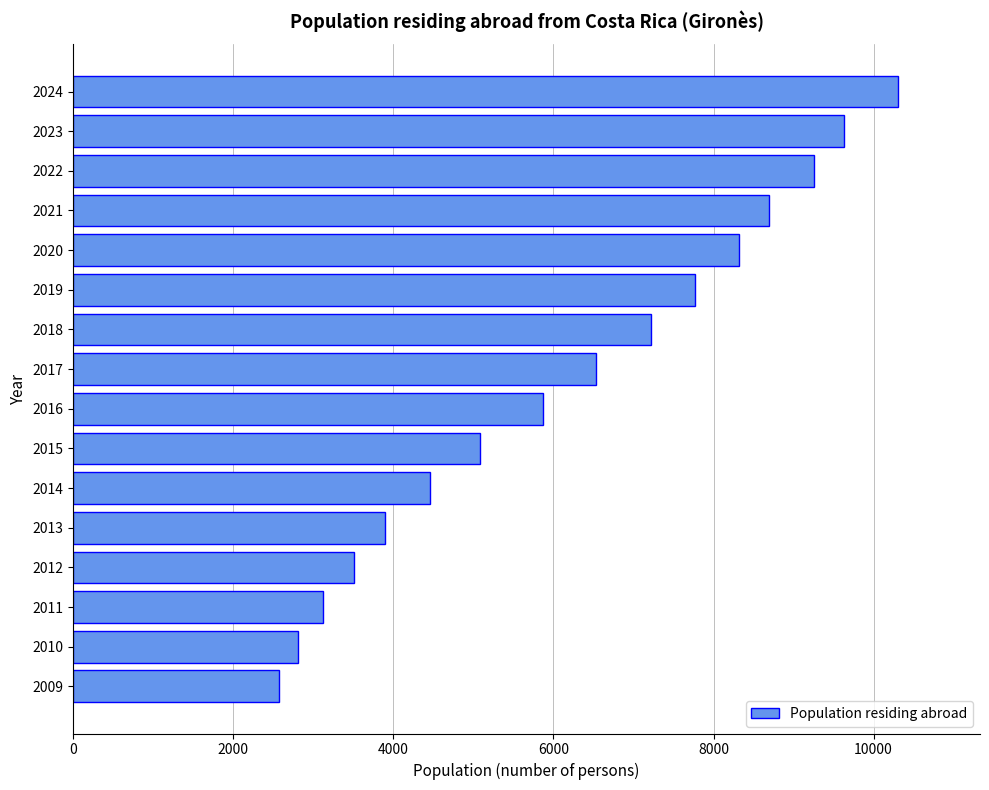

What is the change in value from 2013 to 2010?

-1091